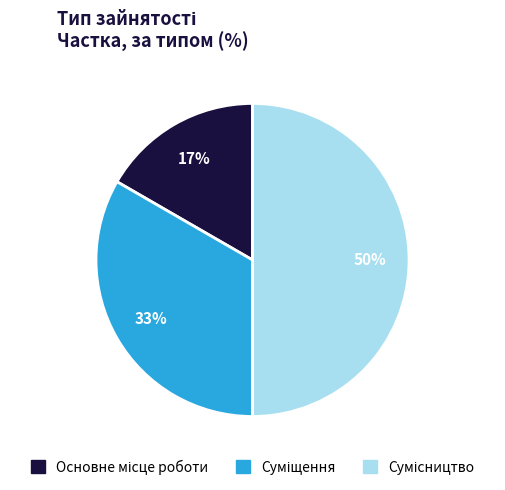

To the nearest percent, what is the difference between the largest and smallest slice percentages?

33%